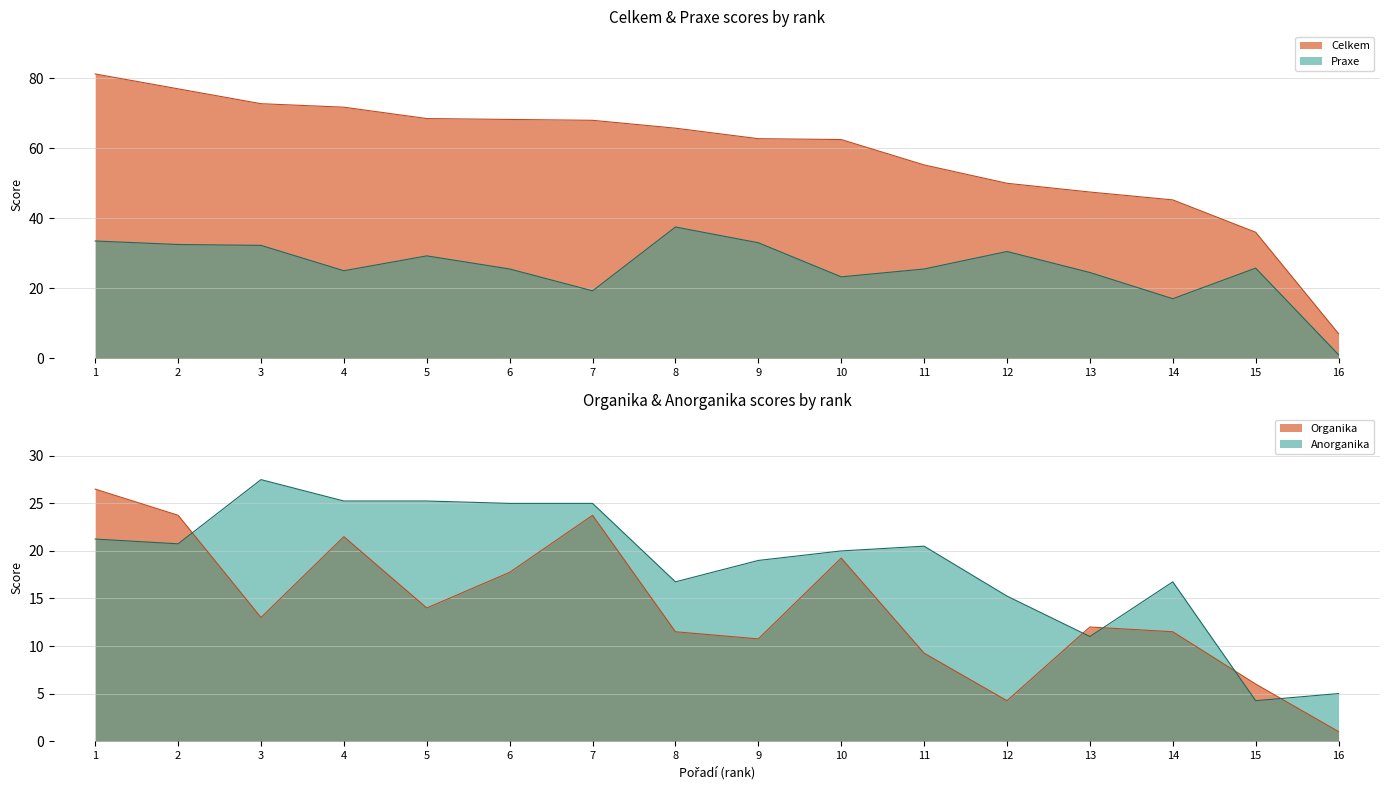

Between which two adjacent categories do Anorganika and Praxe first intersect?

3 and 4